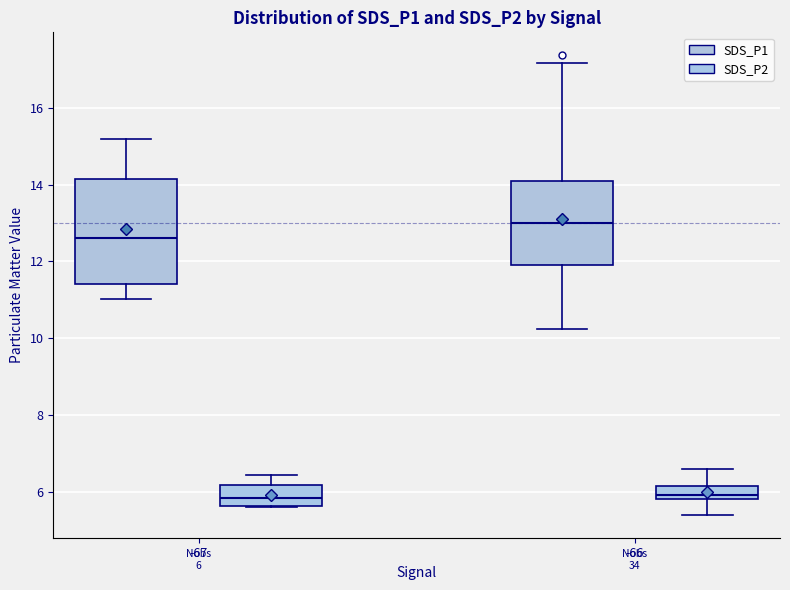

Which box is the tallest, from its lower edge to its upper edge?

-67 (SDS_P1)